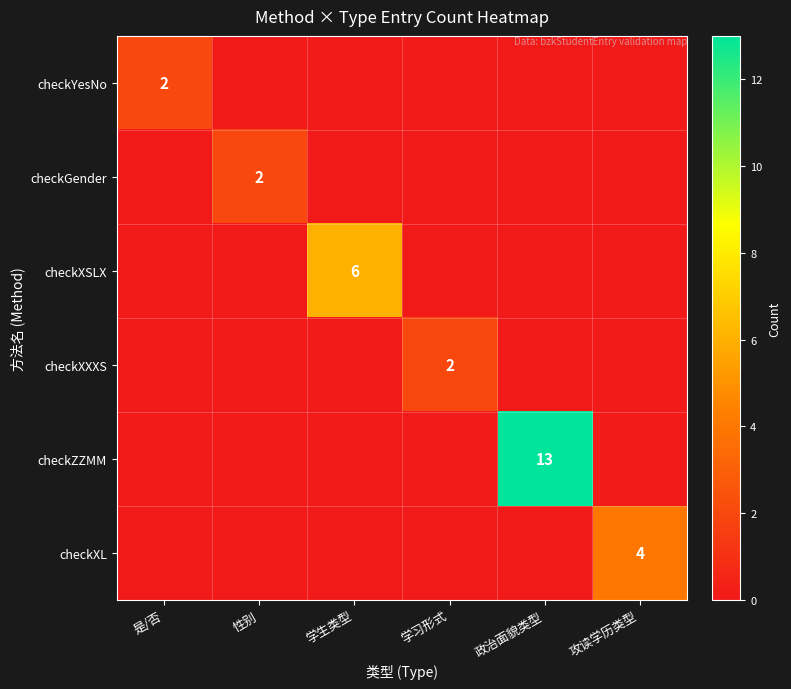

Count the number of data series in this chart.

6